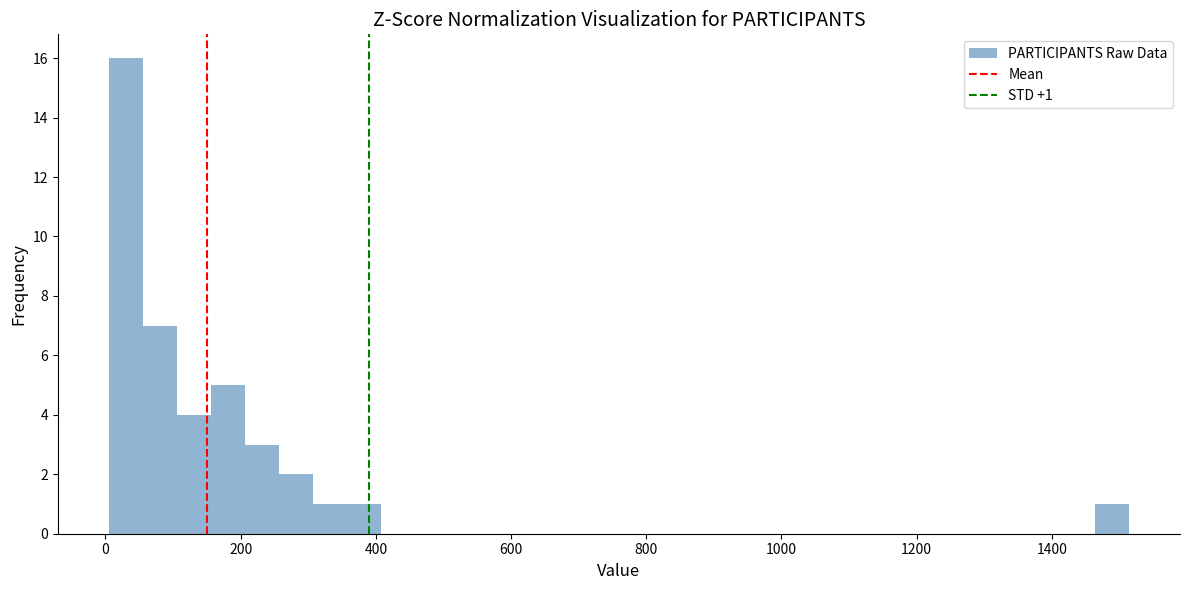

Read against the x-axis, roughly where is the centre of the tallest bar?

40